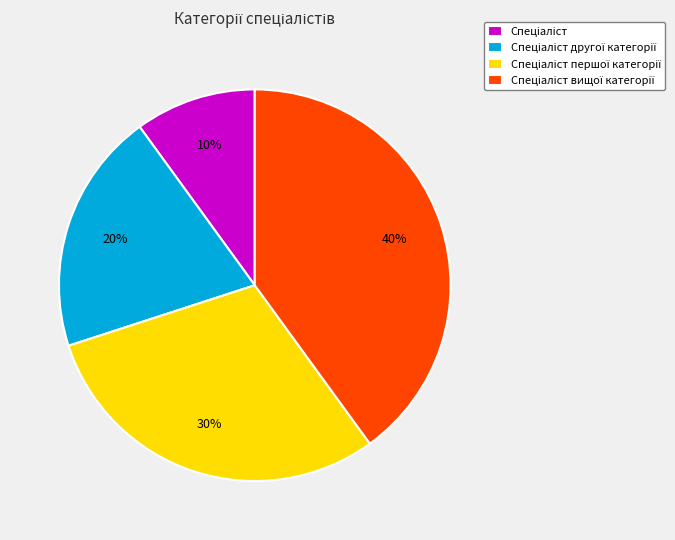

To the nearest percent, what is the average slice percentage?

25%